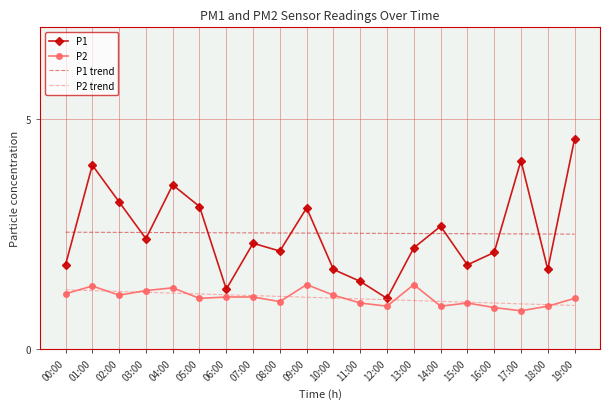

What is the spread (max minus min) of values at 05:00?

2.0